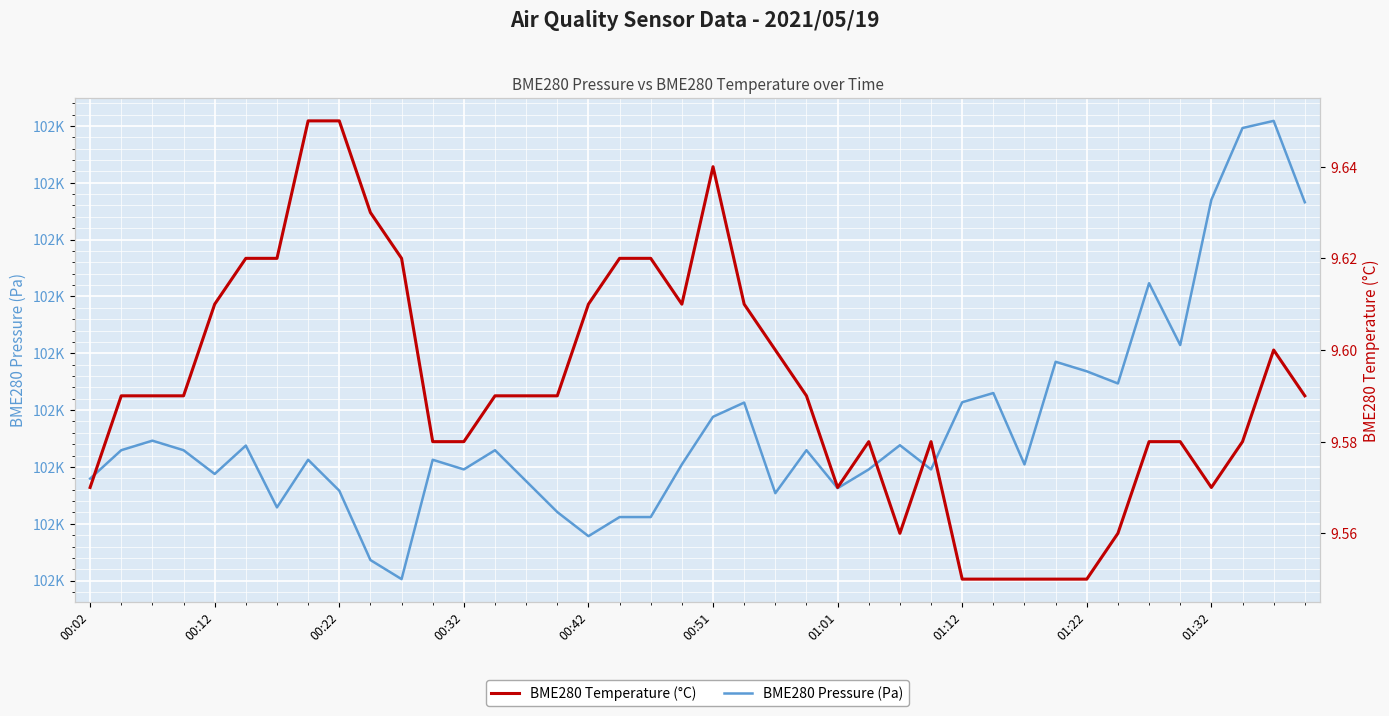

Reading left to right, transcribe all the data shown in this chart.

BME280 Pressure (Pa): 101914.0	101916.5	101917.3	101916.5	101914.4	101916.9	101911.4	101915.6	101912.9	101906.8	101905.1	101915.6	101914.8	101916.5	101913.8	101911.0	101908.9	101910.6	101910.6	101915.2	101919.4	101920.7	101912.7	101916.5	101913.1	101914.8	101916.9	101914.8	101920.7	101921.5	101915.2	101924.2	101923.4	101922.3	101931.2	101925.7	101938.5	101944.8	101945.4	101938.3
BME280 Temperature (°C): 9.6	9.6	9.6	9.6	9.6	9.6	9.6	9.7	9.7	9.6	9.6	9.6	9.6	9.6	9.6	9.6	9.6	9.6	9.6	9.6	9.6	9.6	9.6	9.6	9.6	9.6	9.6	9.6	9.6	9.6	9.6	9.6	9.6	9.6	9.6	9.6	9.6	9.6	9.6	9.6